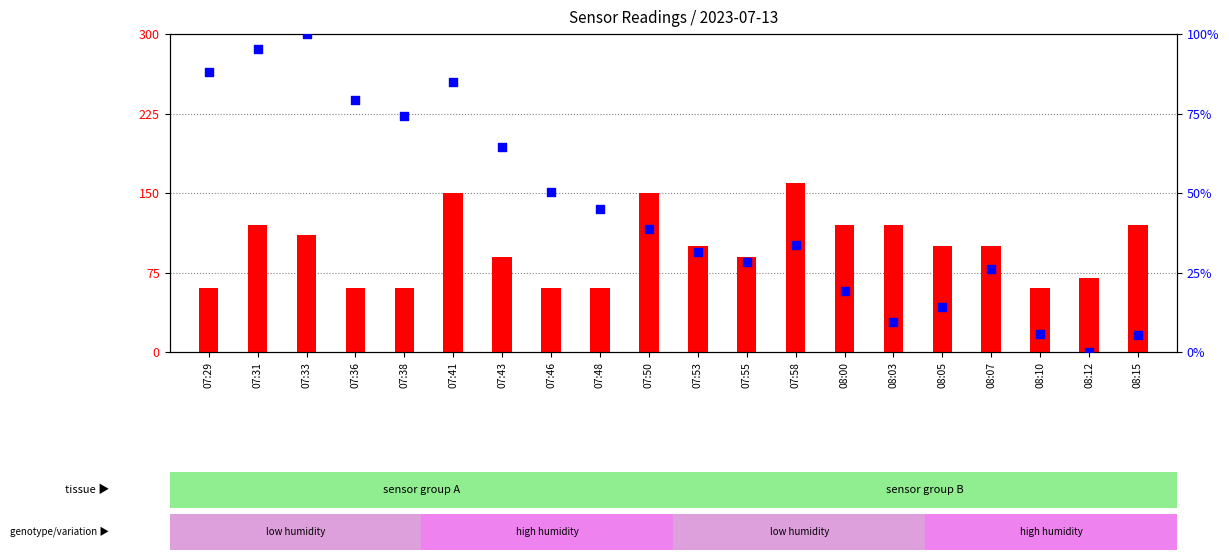

Which series has the widest spread of Y values?

percentile rank within the sample